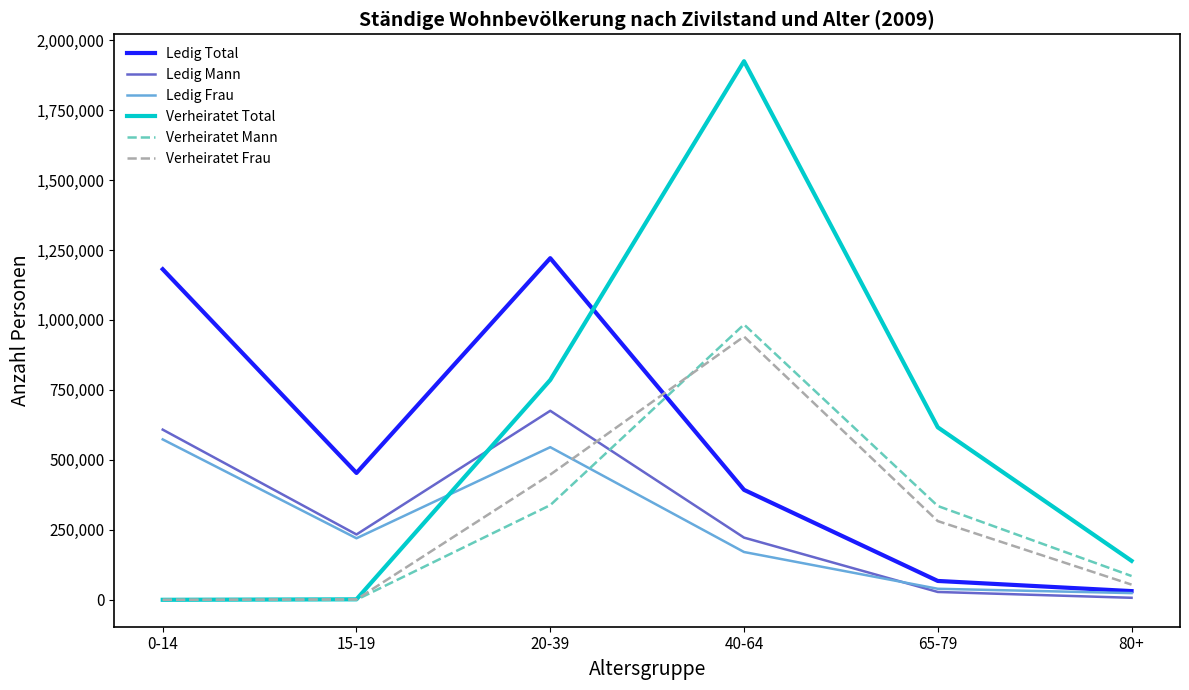

The Ledig Total series shows 691818 at 40-64. True or false?

False